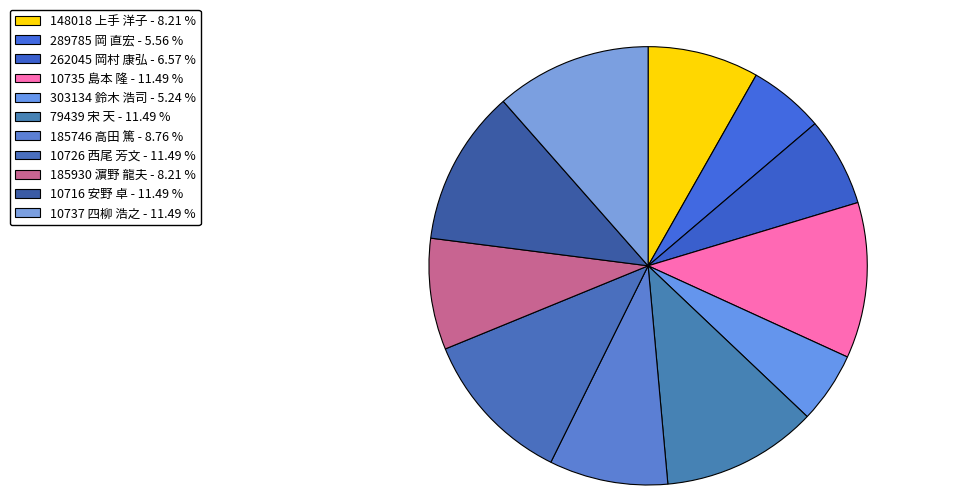

What is the ratio of the value at 289785 岡 直宏 to the value at 185746 高田 篤?

0.6